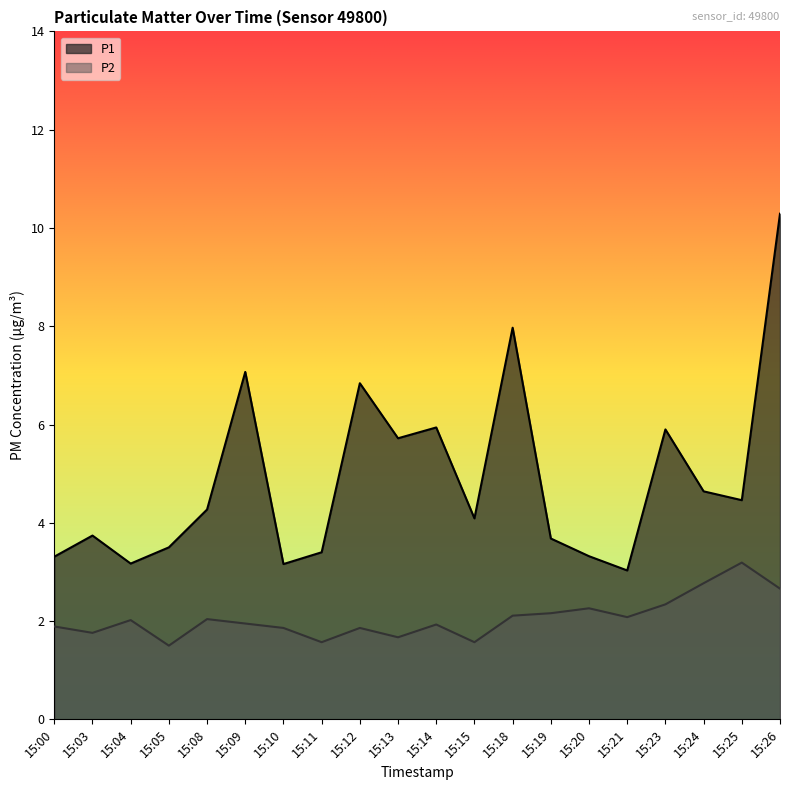

Is the value of P1 at 15:19 greater than the value of P2 at 15:21?

Yes